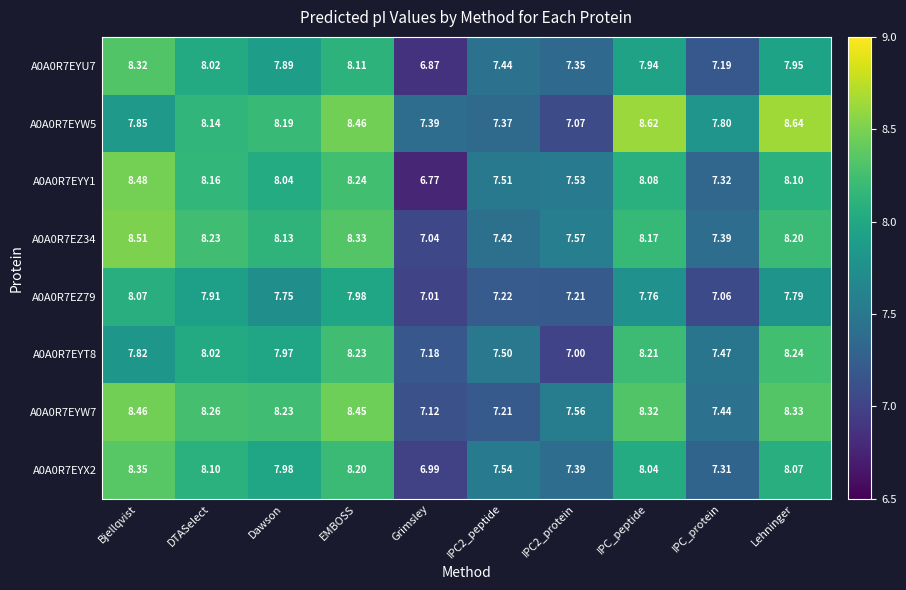

At which label does A0A0R7EYW7 first exceed 8?

Bjellqvist